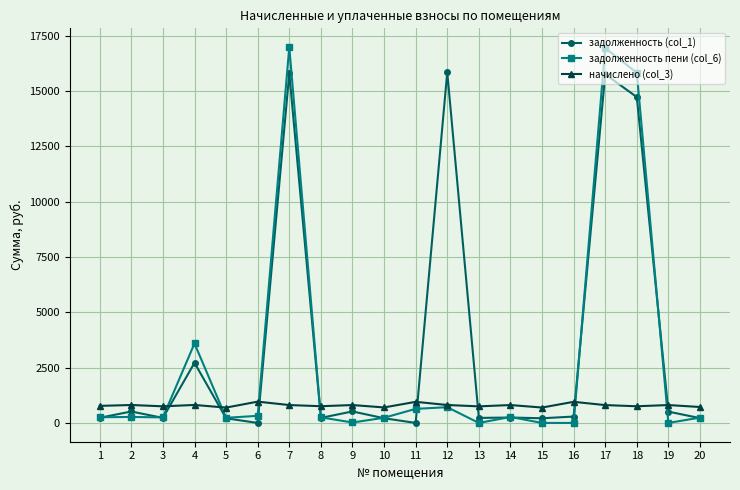

What are all the series names shown in the legend?

задолженность (col_1), задолженность пени (col_6), начислено (col_3)